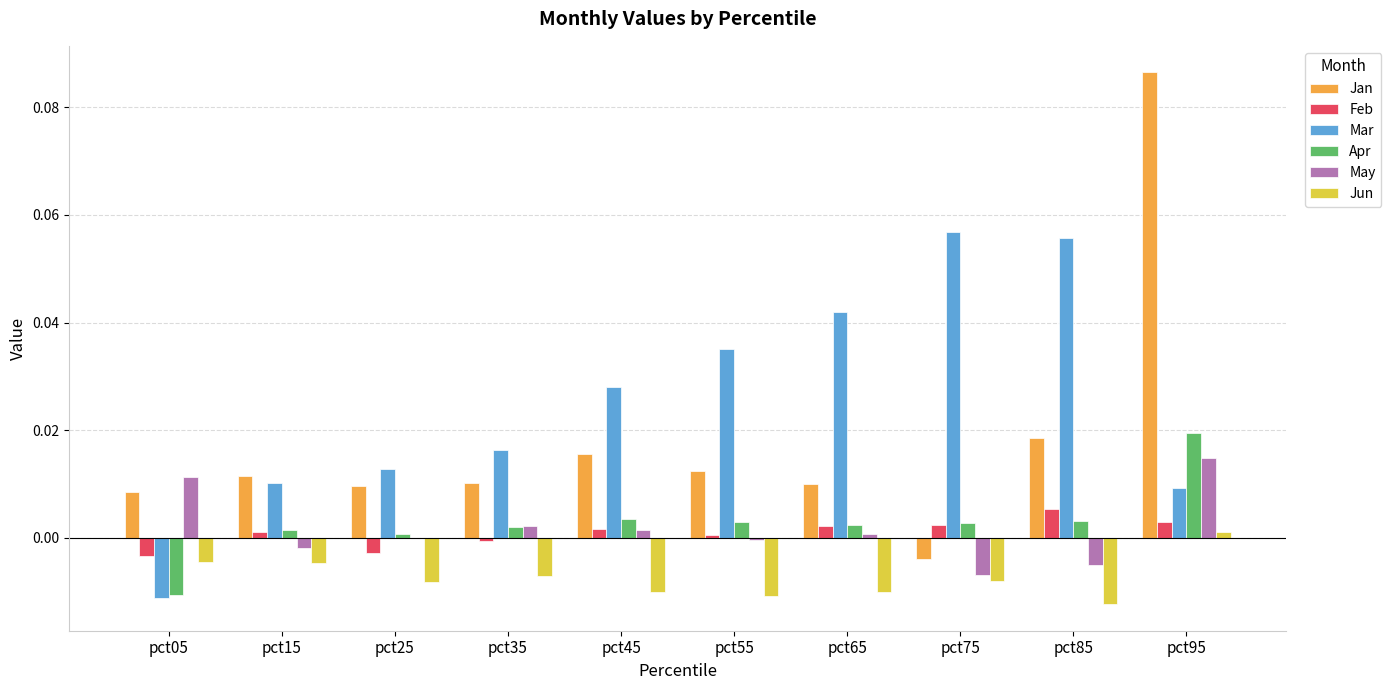

Which series changed the most between pct45 and pct95?

Jan